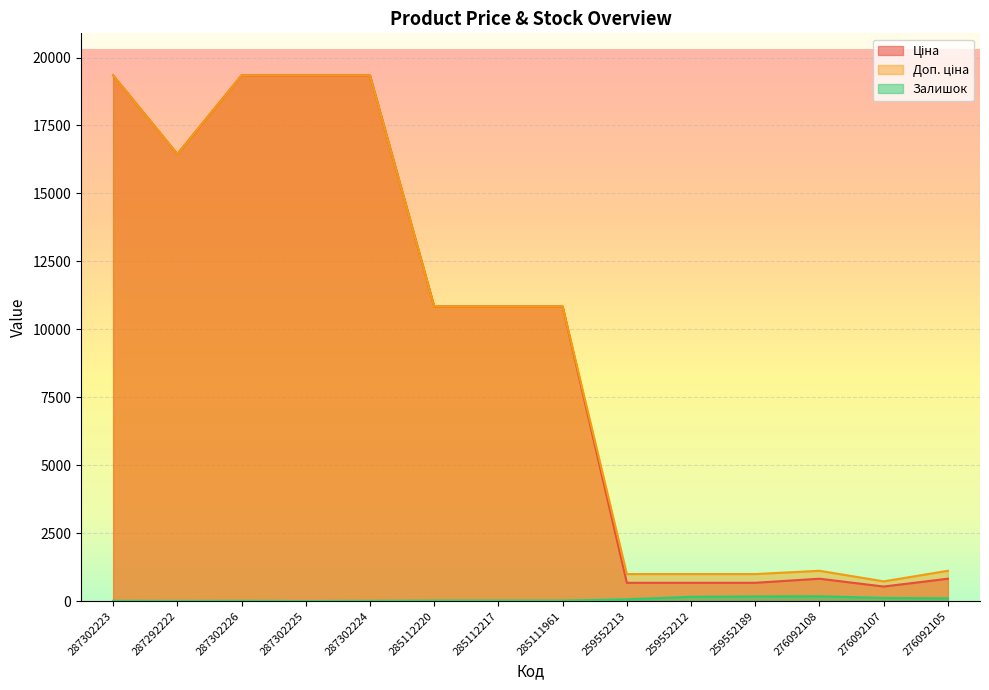

At which category is the sum across all series the highest?

287302223